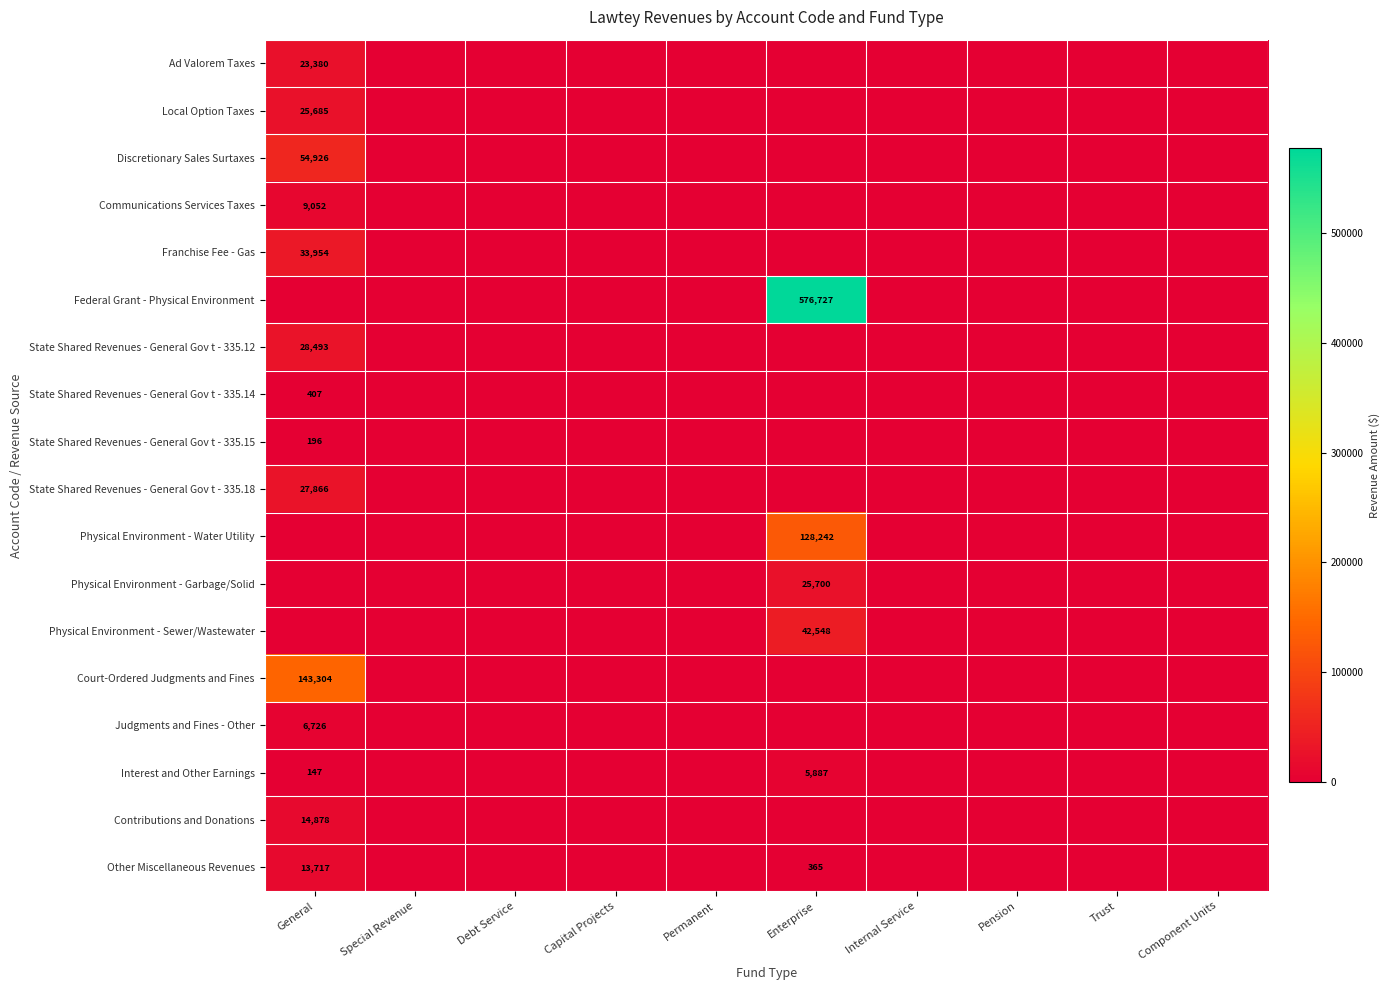

The value of Interest and Other Earnings at General is 147. True or false?

True